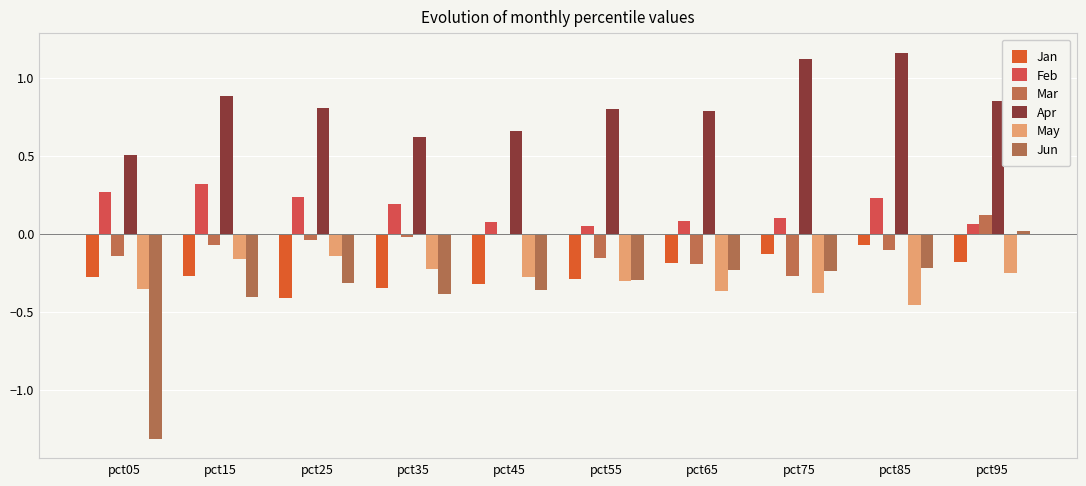

At which category is the sum across all series the highest?

pct95